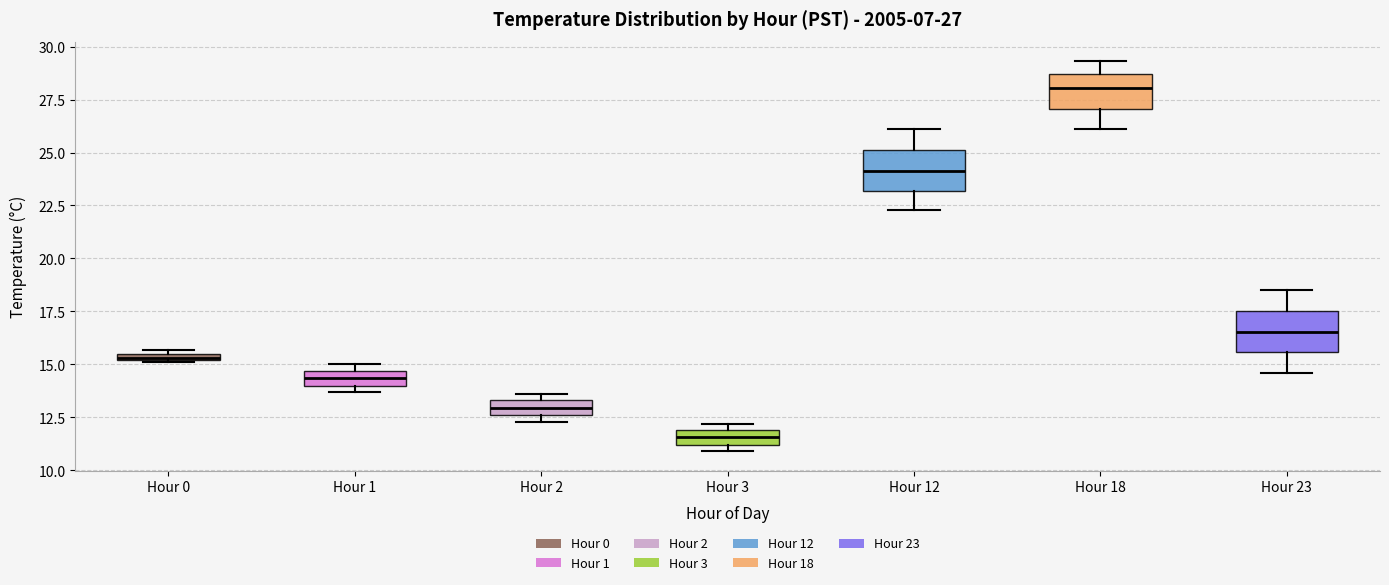

Which box's median line is the lowest?

Hour 3